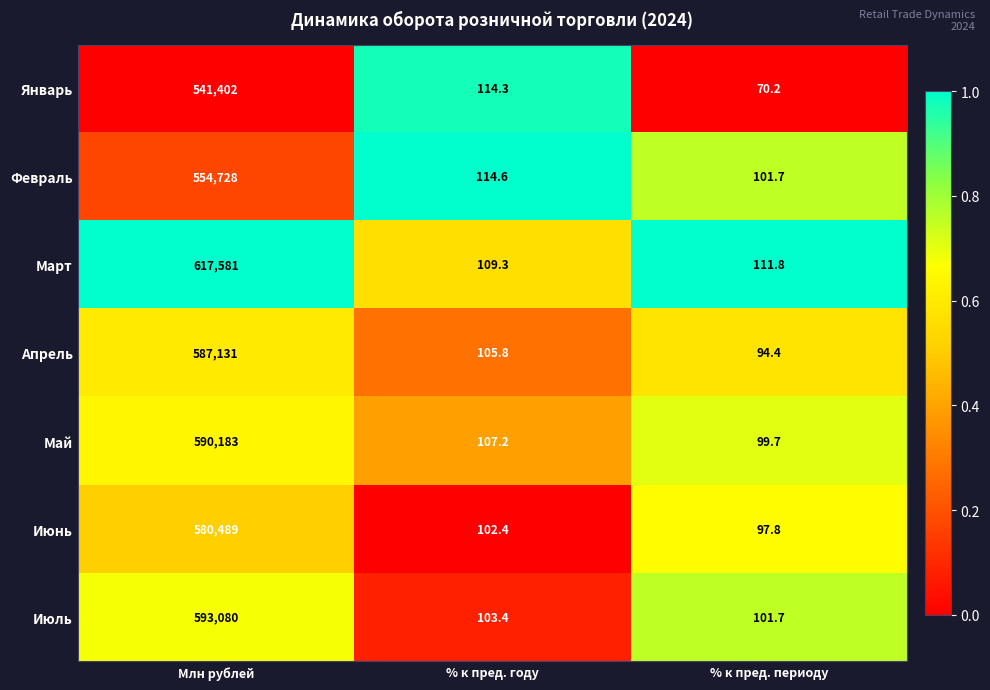

What value does the Апрель series have at % к пред. году?

105.8